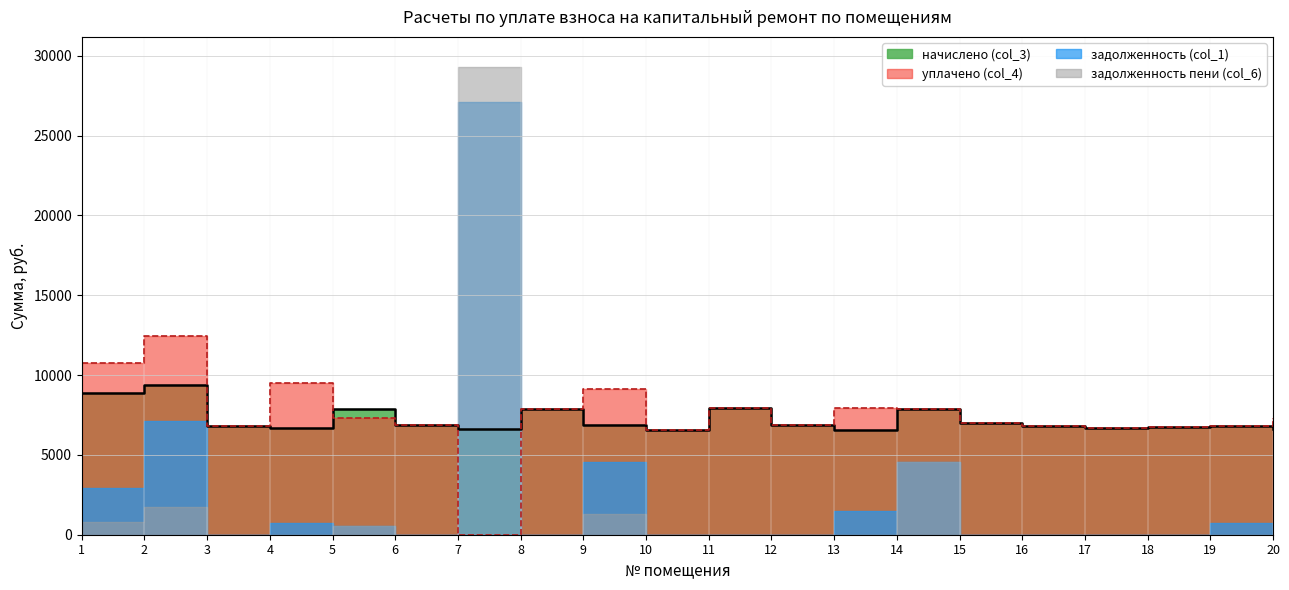

Which series has the largest range (max minus min)?

уплачено (col_4)